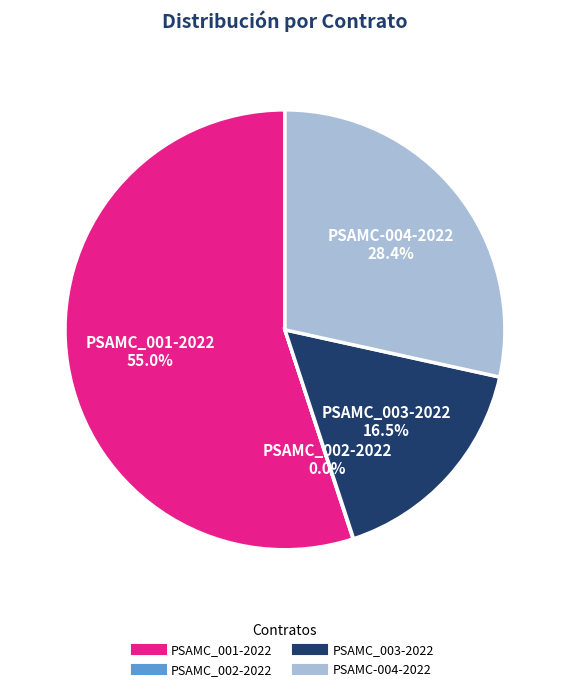

Is the sum of PSAMC_001-2022 and PSAMC-004-2022 greater than half?

Yes